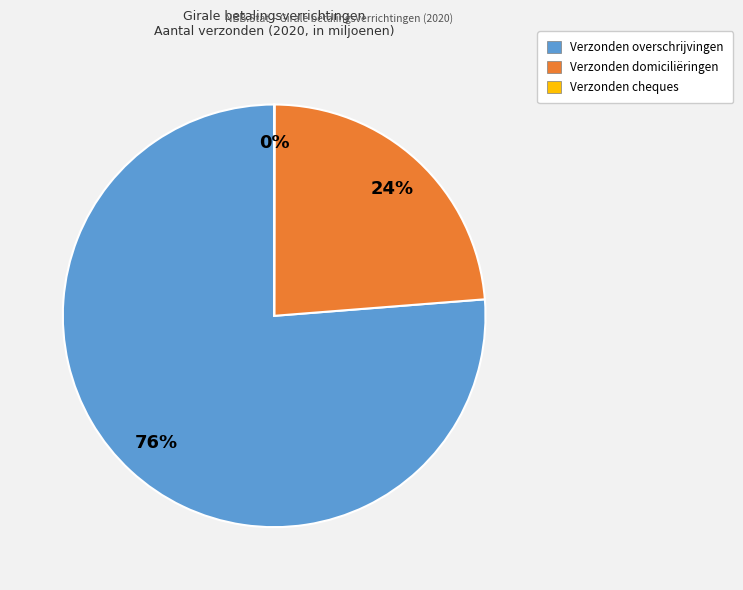

Is there any slice that represents more than half of the pie?

Yes